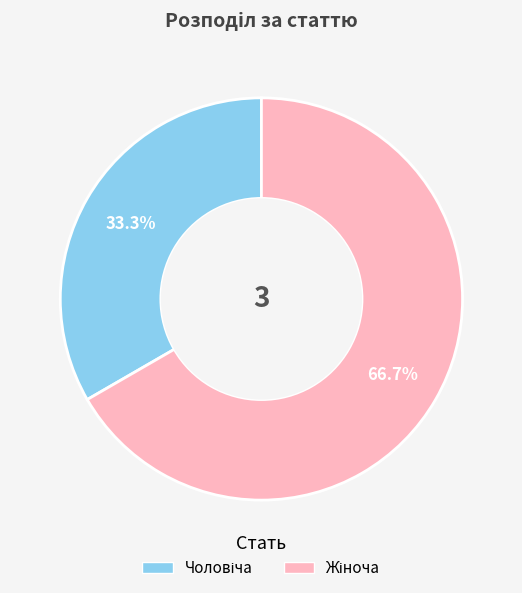

Is there any slice that represents more than half of the pie?

Yes